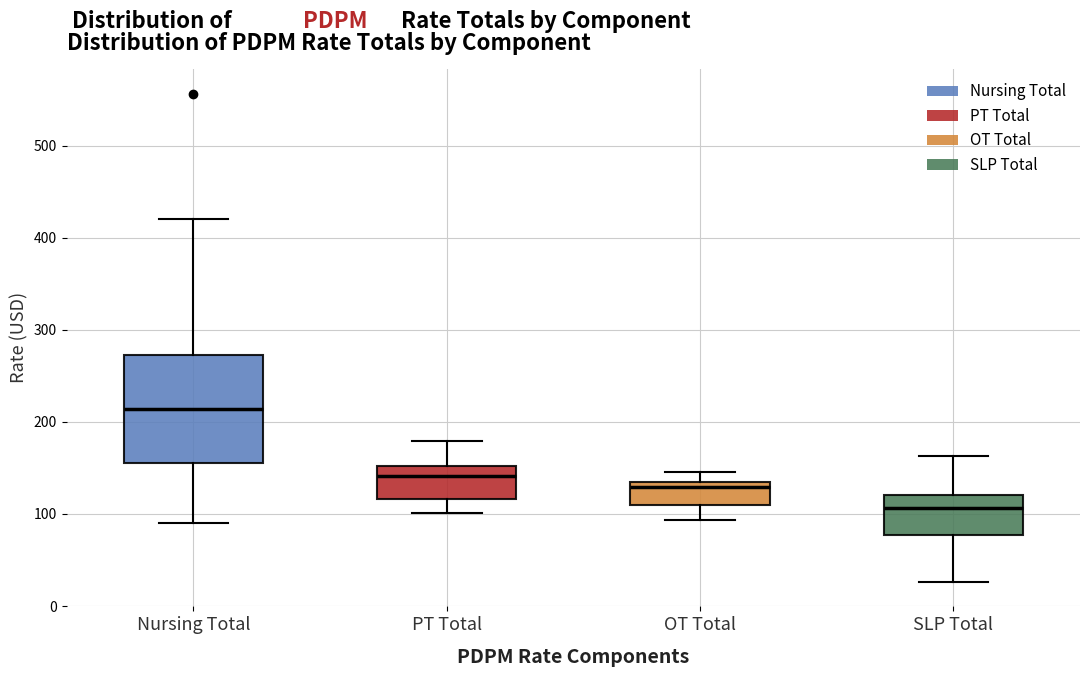

Which box is the tallest, from its lower edge to its upper edge?

Nursing Total